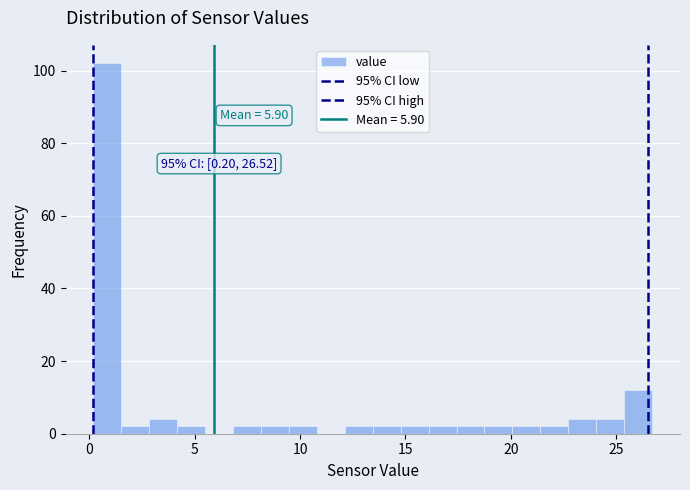

Read against the x-axis, roughly where is the centre of the tallest bar?

1.0